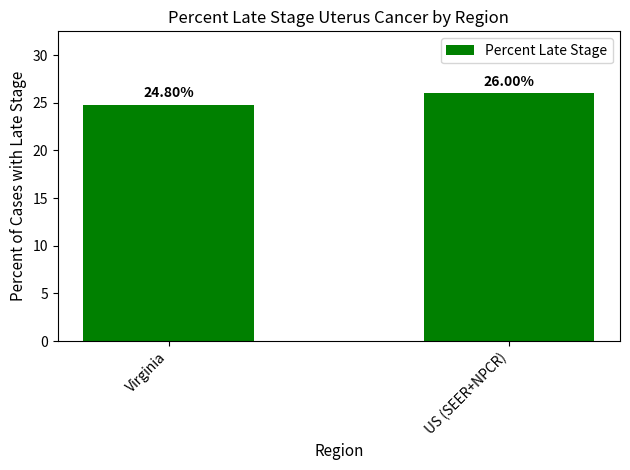

Reading right to left, extract all data points from this chart.

26.0	24.8